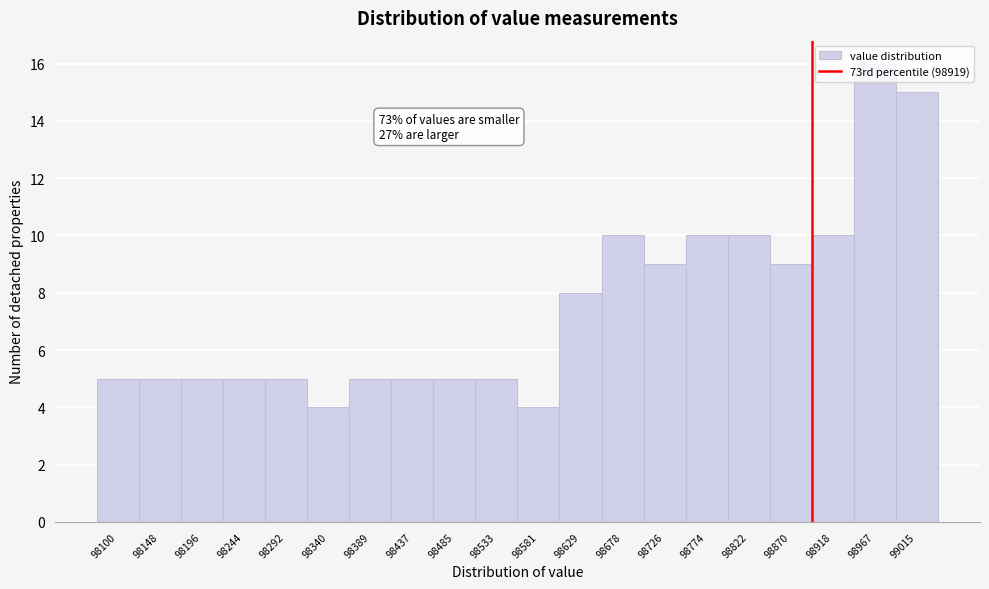

The chart shows a value of 2 at 98244. True or false?

False